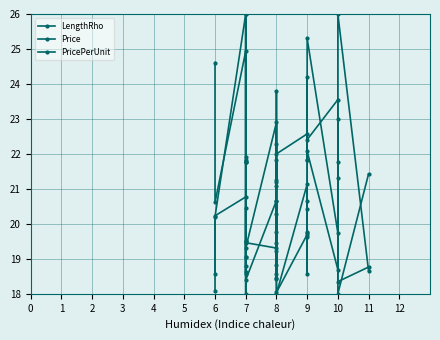

At how many categories does at least one series exceed 23?

8